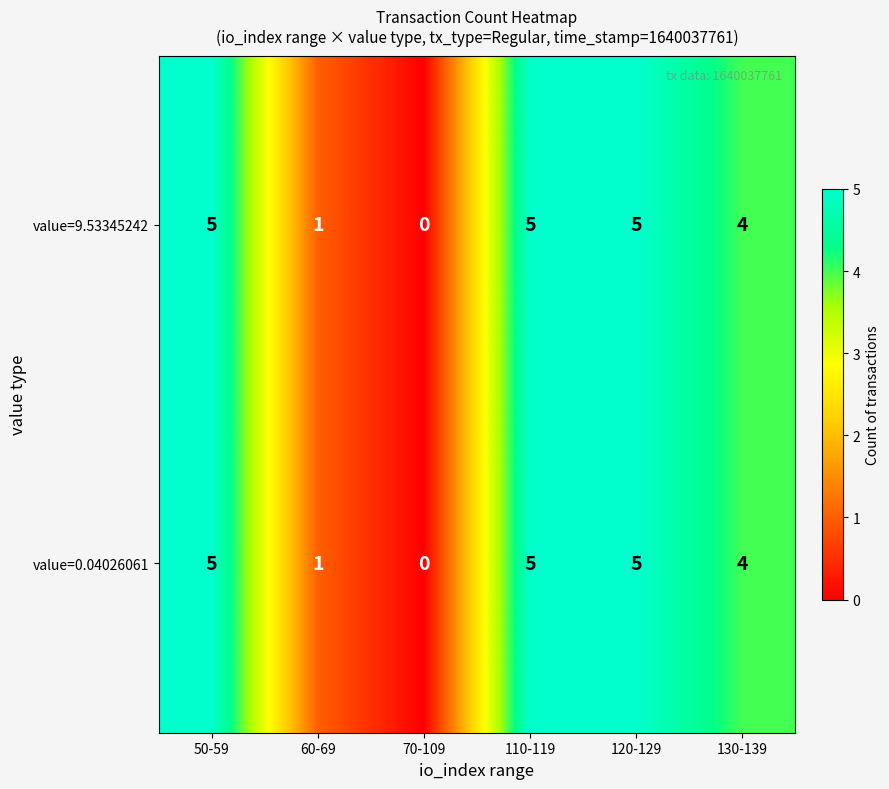

What is the difference between the maximum and second lowest values in the value=9.53345242 series?

4